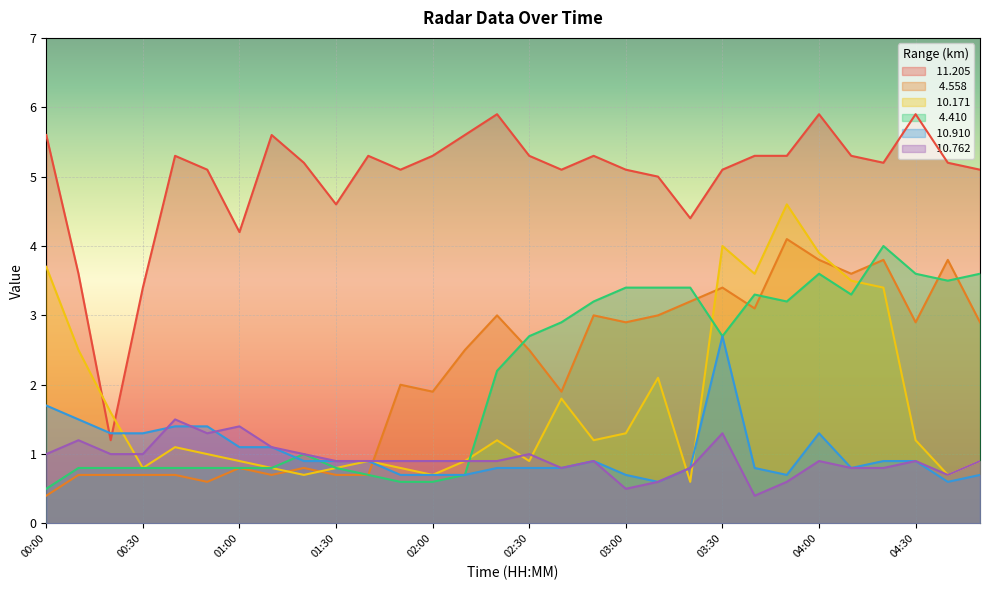

What is the label of the 16th point from the right?

02:20